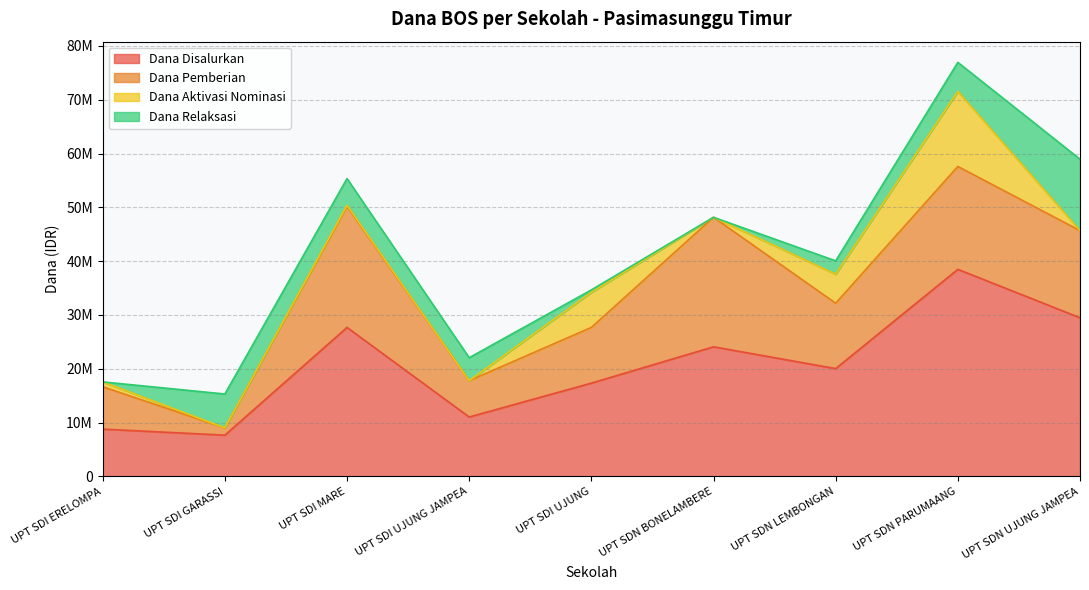

True or false: Dana Disalurkan has more than 1 points higher than both neighbors.

True